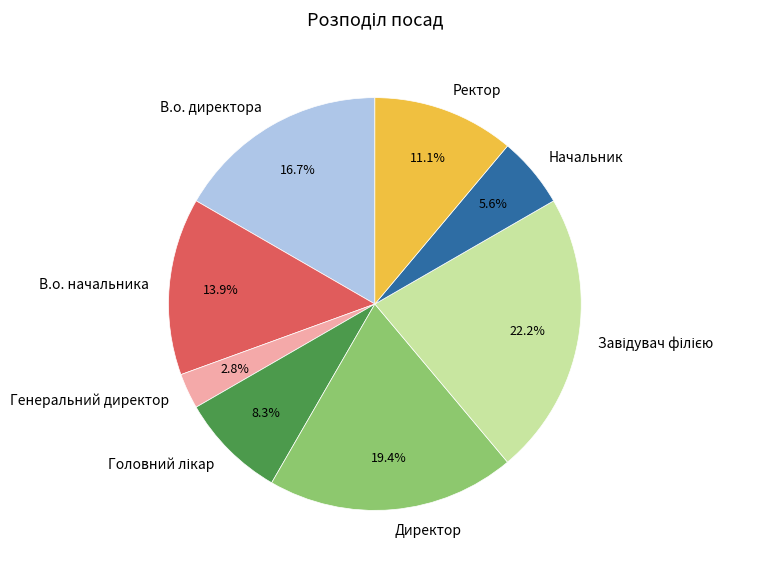

Between Начальник and В.о. директора, which is larger?

В.о. директора